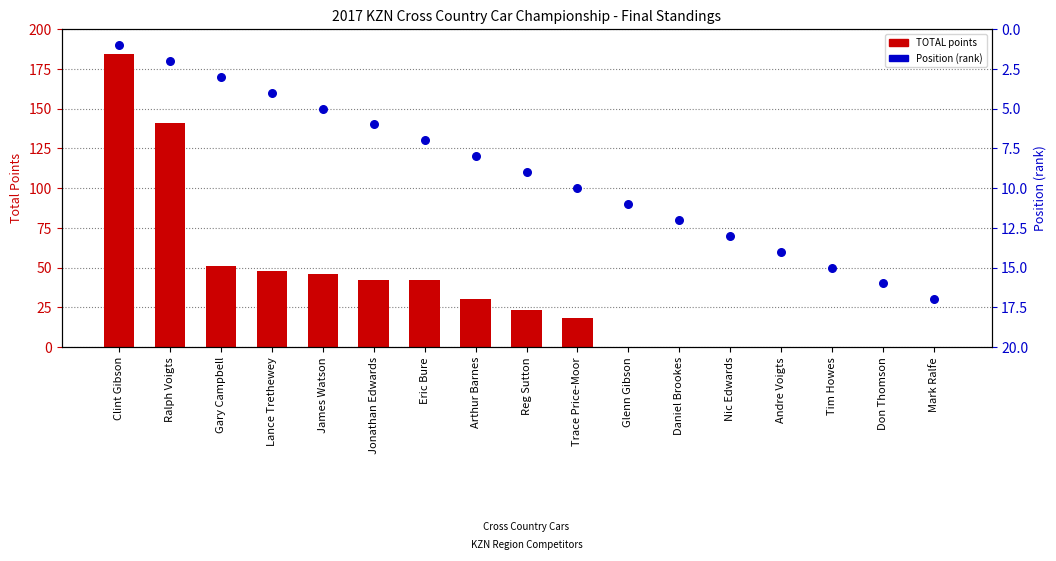

What is the total value across all series at Ralph Voigts?

143